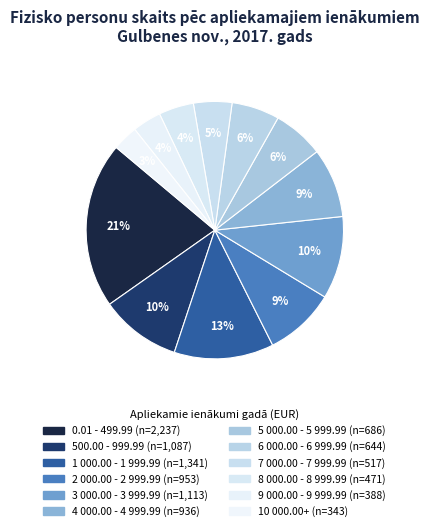

How many slices are in this pie chart?

12